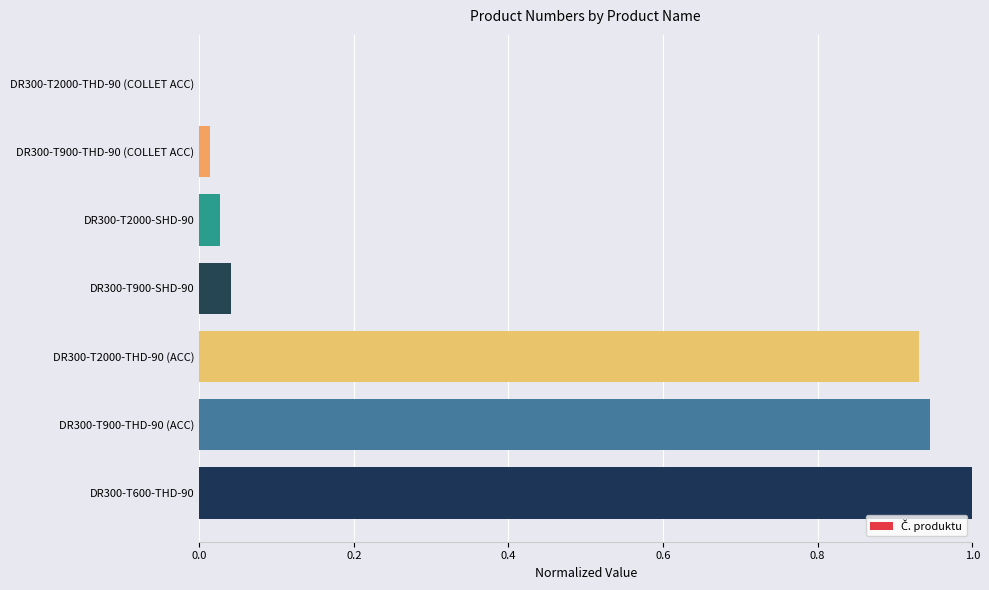

The chart shows a value of 1.6 at DR300-T900-THD-90 (ACC). True or false?

False